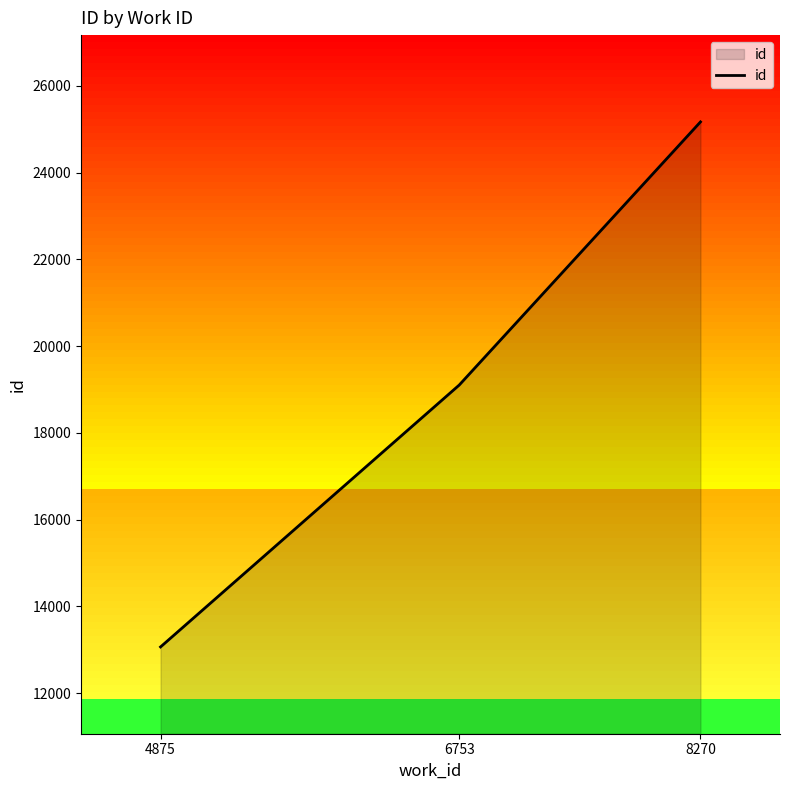

Which has a higher value, 6753 or 4875?

6753